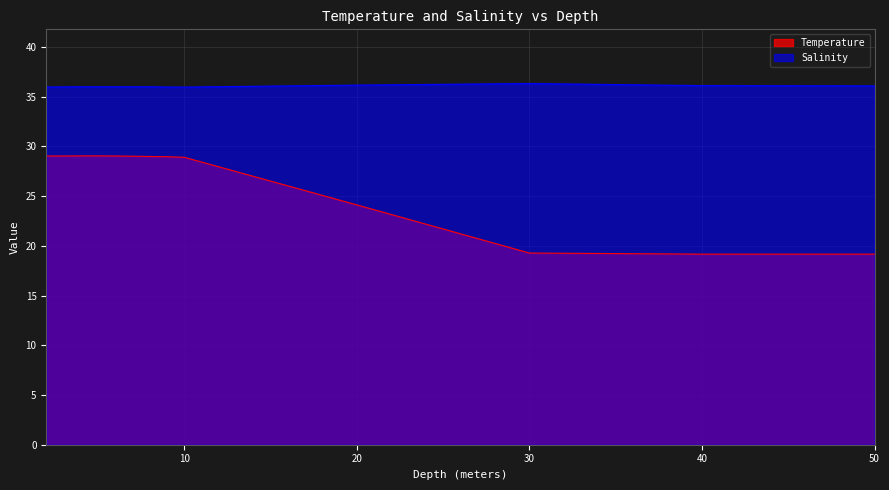

Between 2.0 and 6.0, which series saw the biggest shift?

Salinity